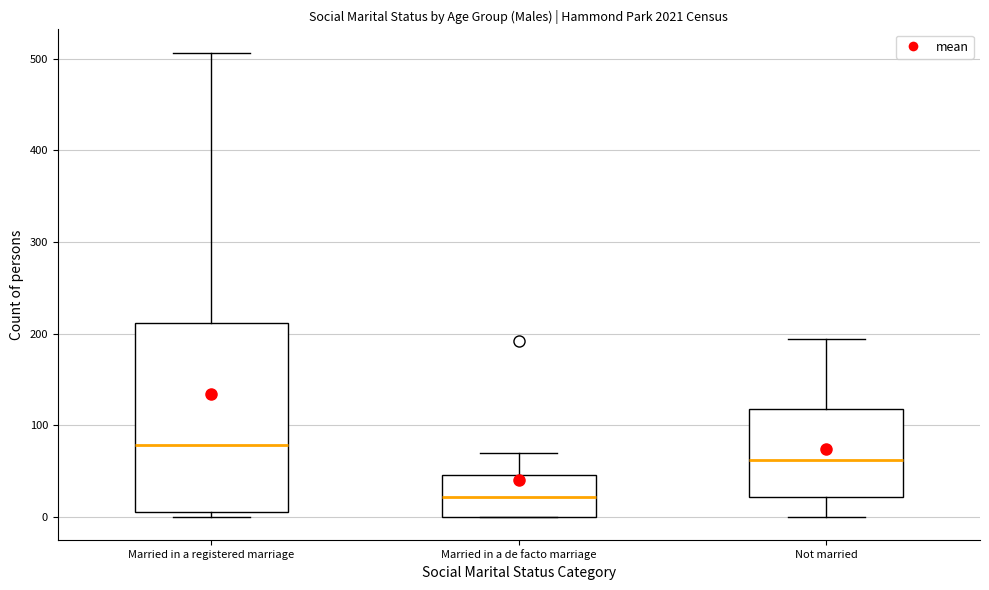

Which box's median line is the highest?

Married in a registered marriage